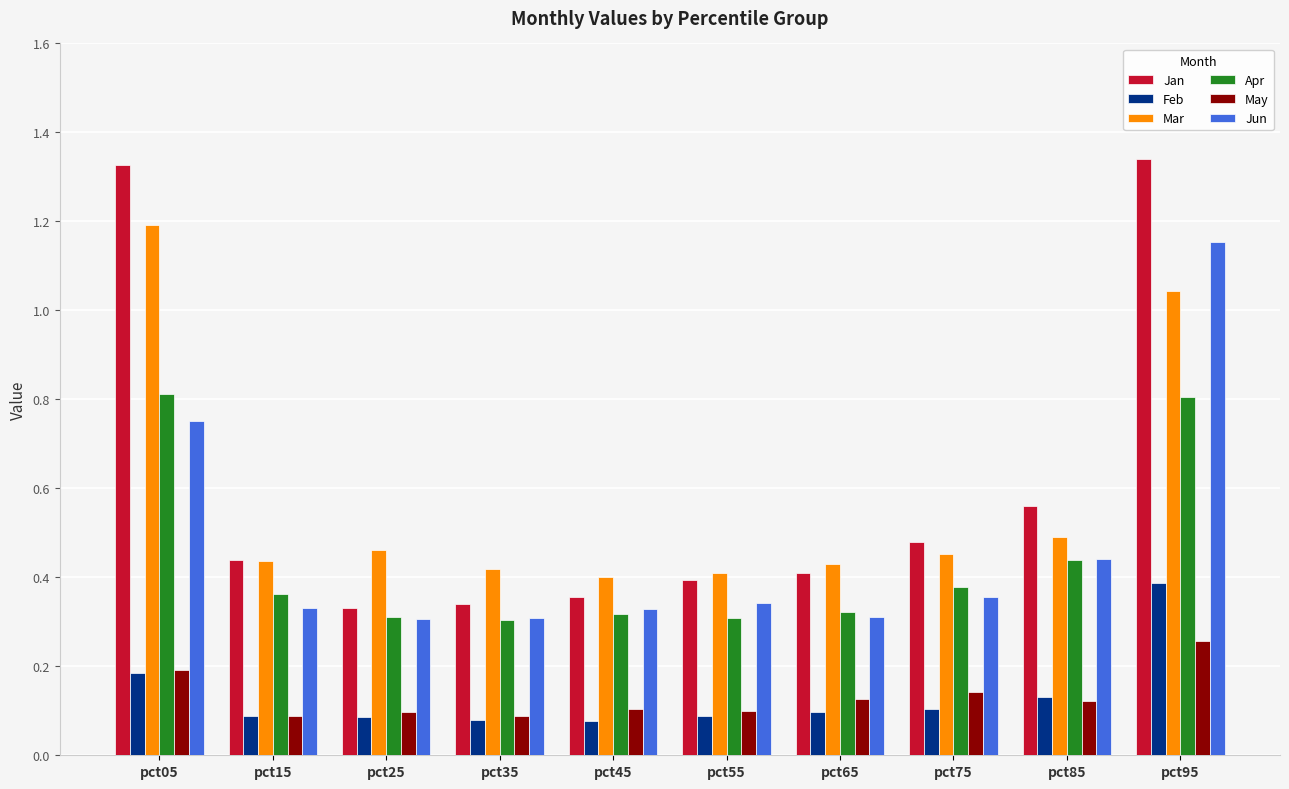

The value of May at pct45 is 0.1. True or false?

True